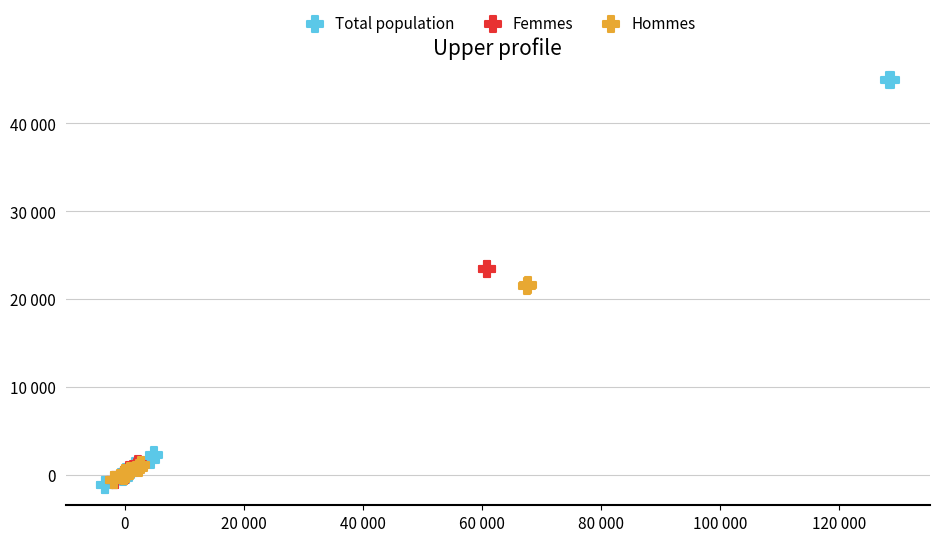

What are all the series names shown in the legend?

Total population, Femmes, Hommes